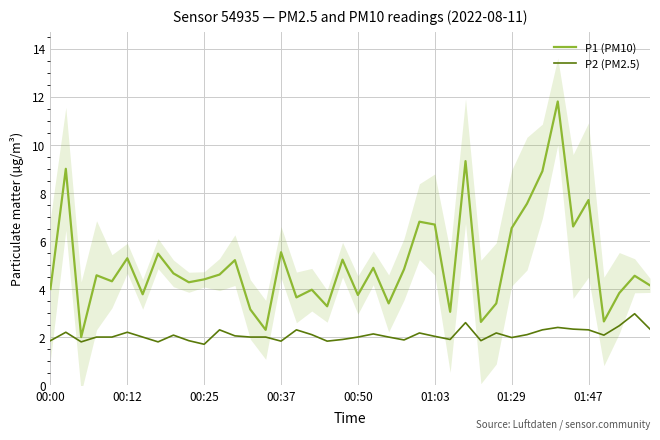

Rank the series by their average value, from lowest to highest.

P2 (PM2.5), P1 (PM10)